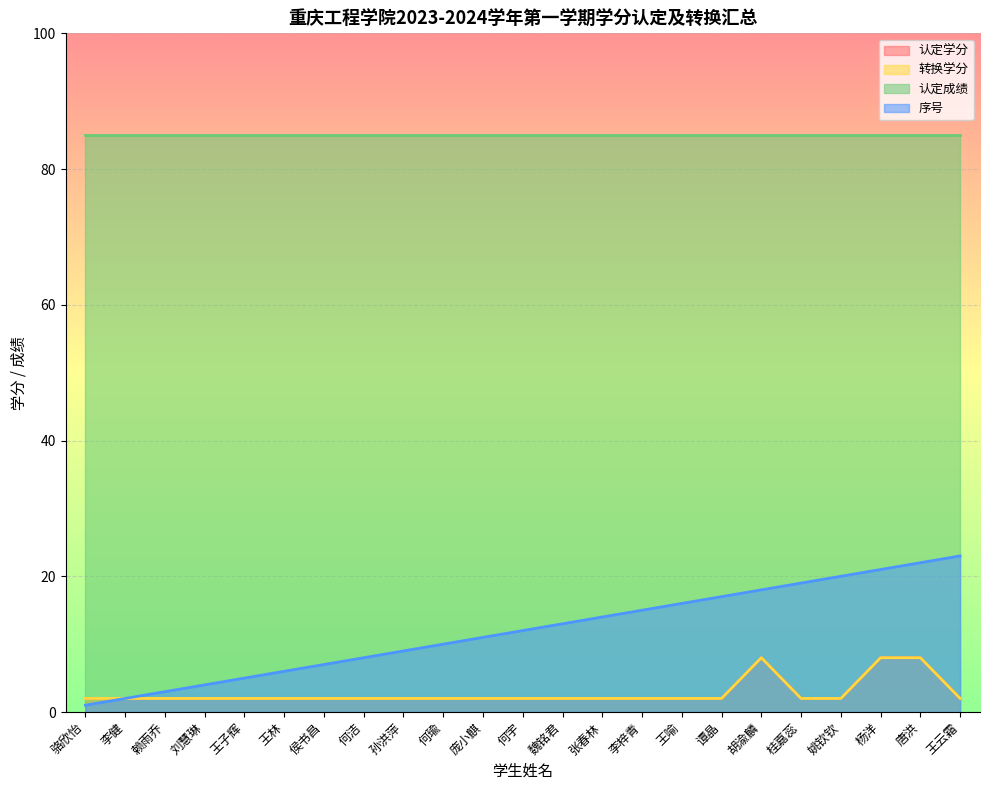

Which series changed the most between 何瑜 and 王喻?

序号